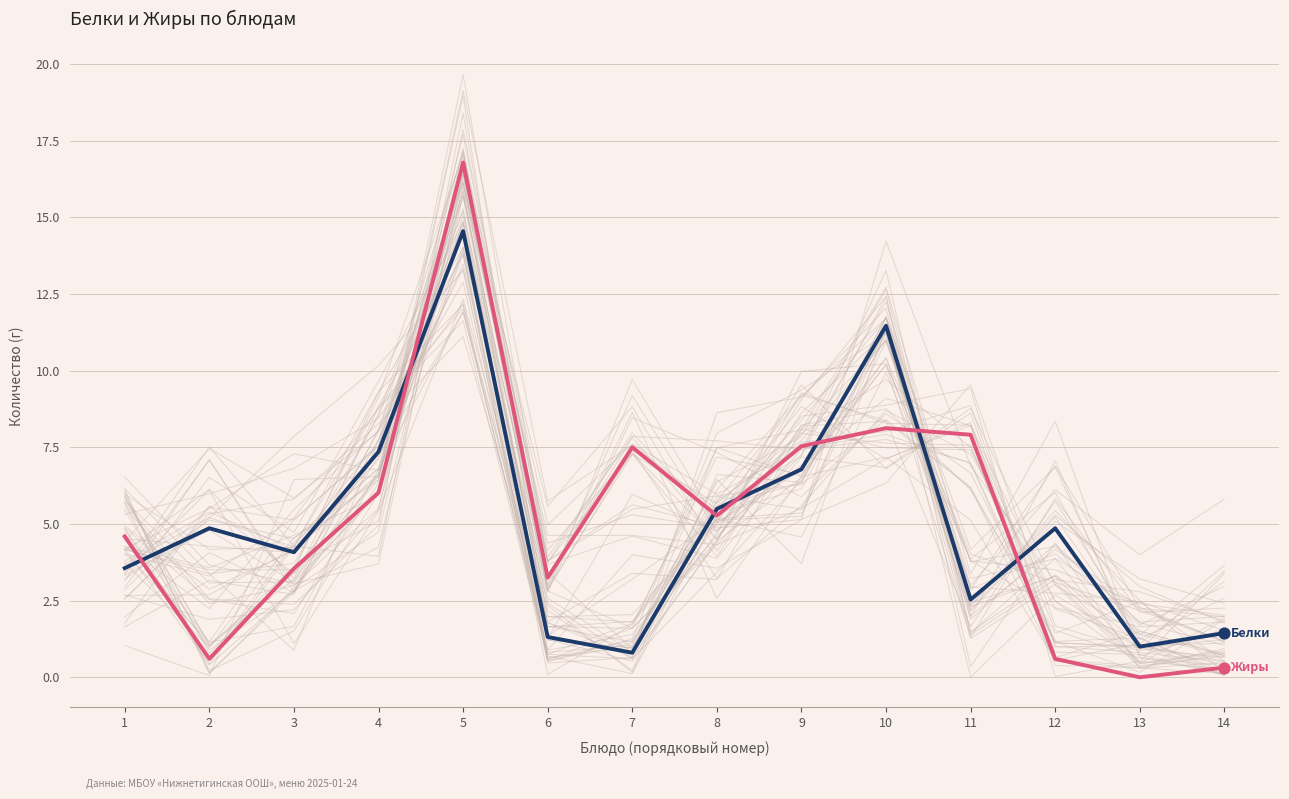

Which series reaches the minimum Y coordinate?

Жиры